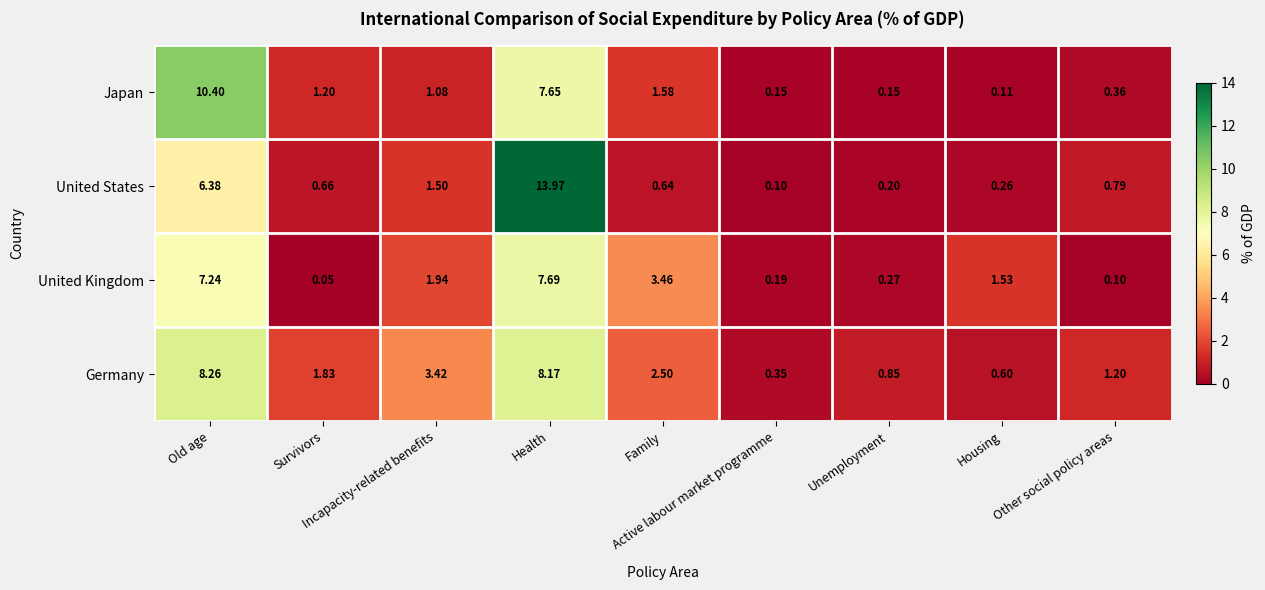

Which series has the widest spread of values?

United States